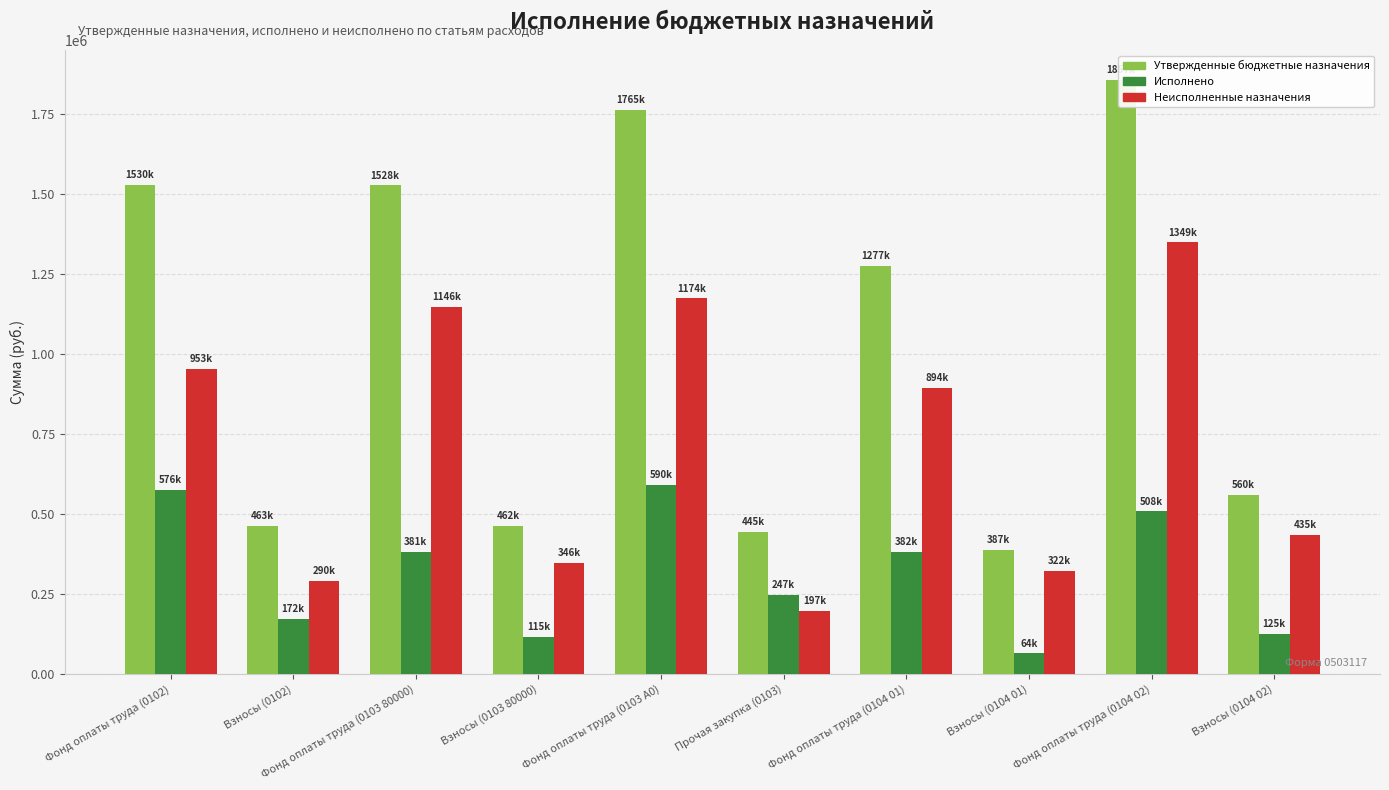

Which has a higher value, Фонд оплаты труда (0104 02) or Взносы (0104 02)?

Фонд оплаты труда (0104 02)